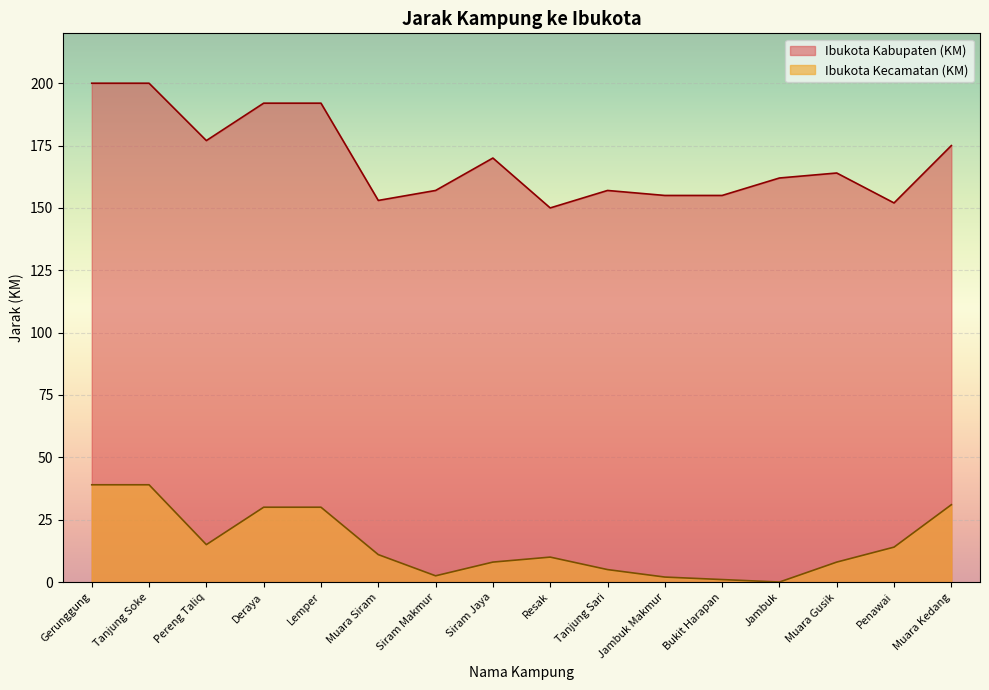

What is the difference between the maximum and minimum values in the Ibukota Kecamatan (KM) series?

39.0